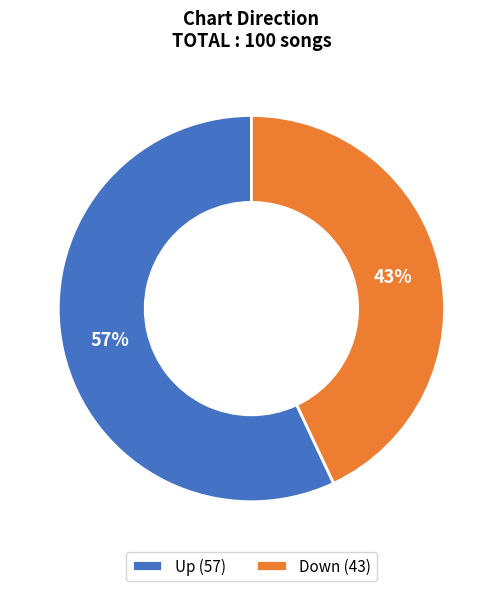

How many slices are in this pie chart?

2